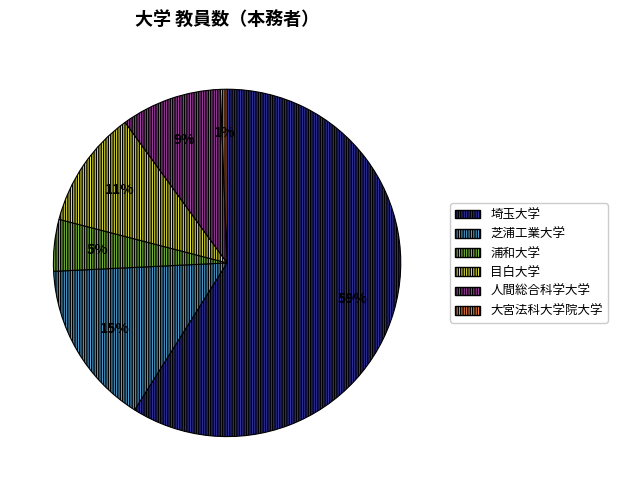

To the nearest percent, what percentage of the pie is 目白大学?

11%